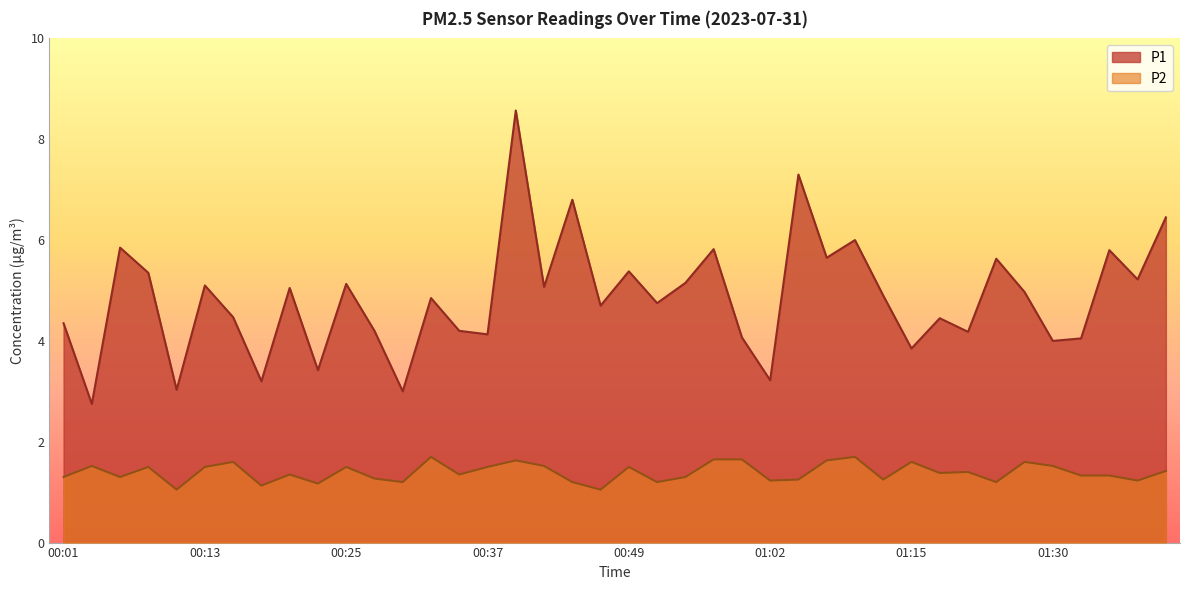

What position from the right is 00:20?

32